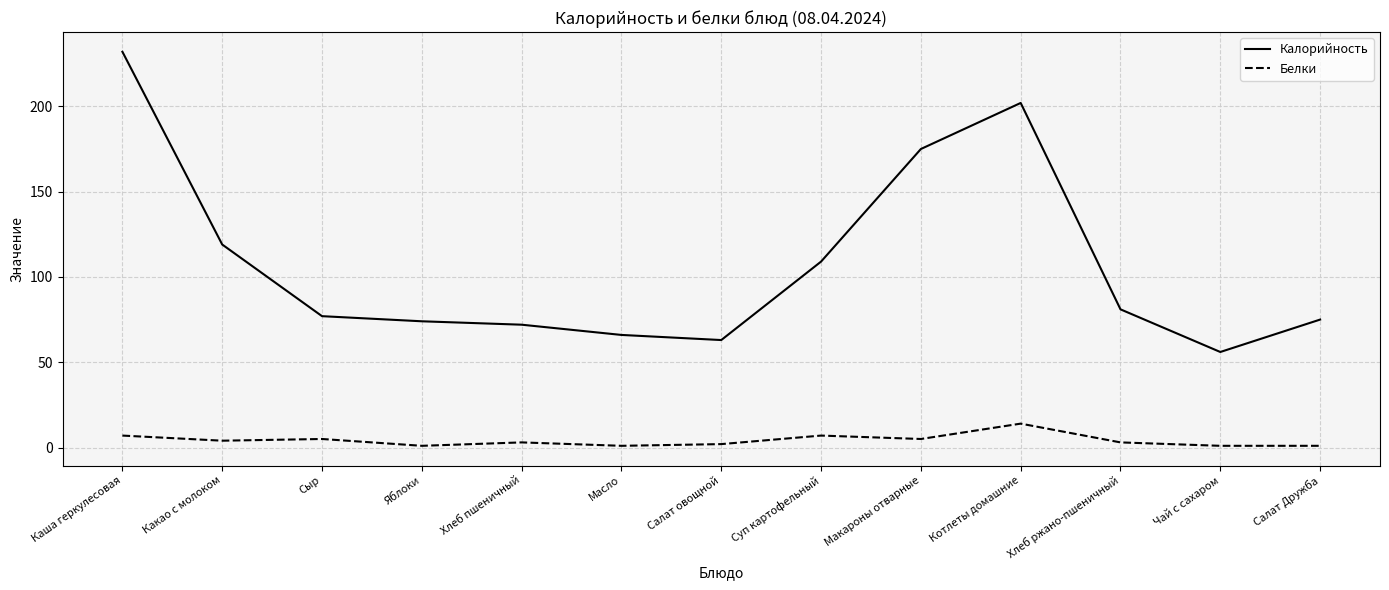

How many lines are shown in the chart?

2